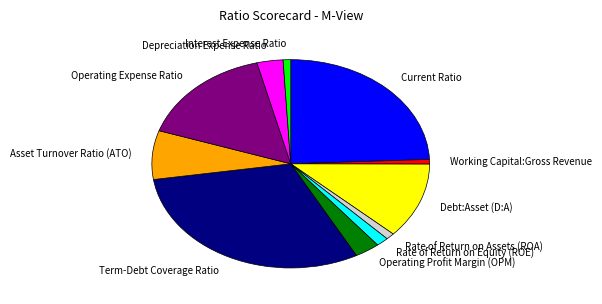

Combined, do Interest Expense Ratio and Rate of Return on Assets (ROA) account for over 50%?

No